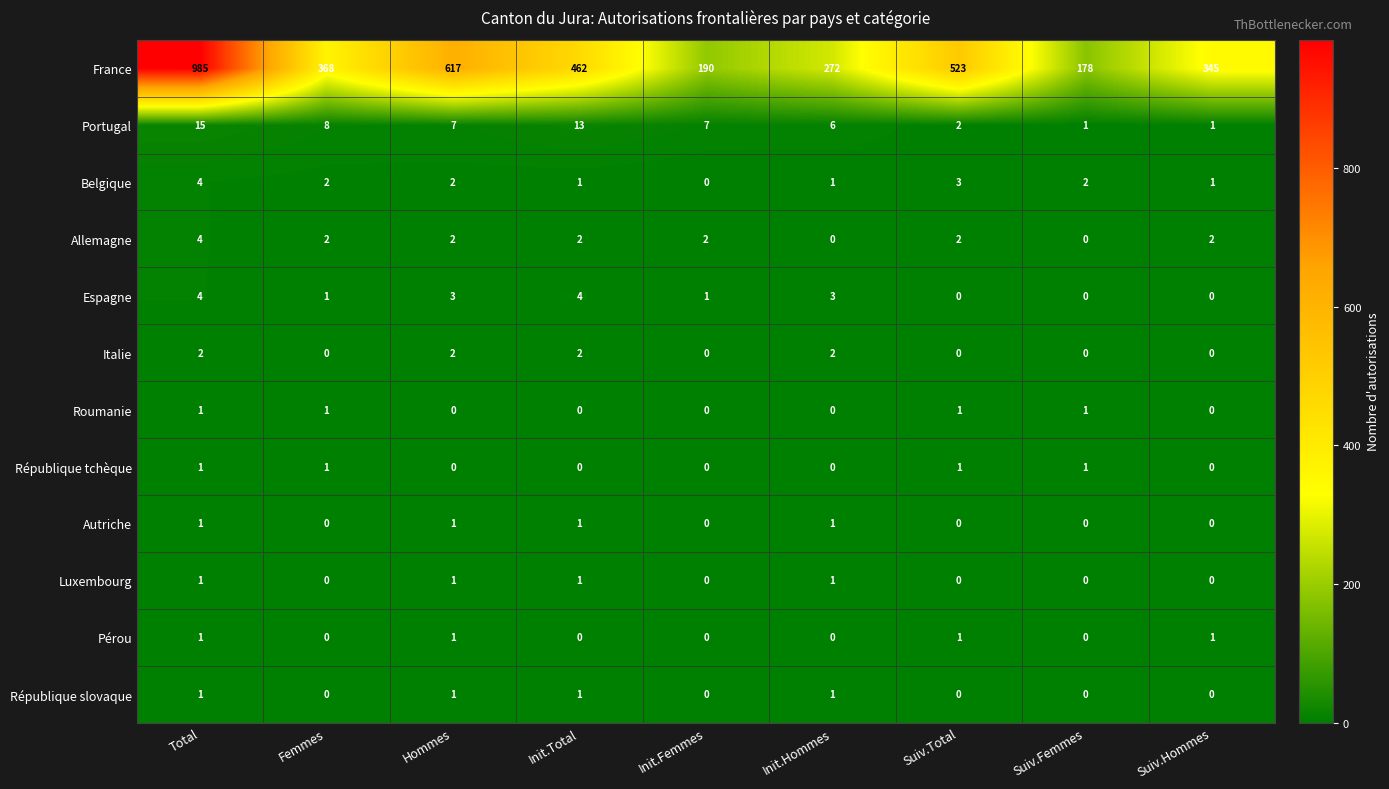

Count the Autriche values in the range 0 to 1.

9